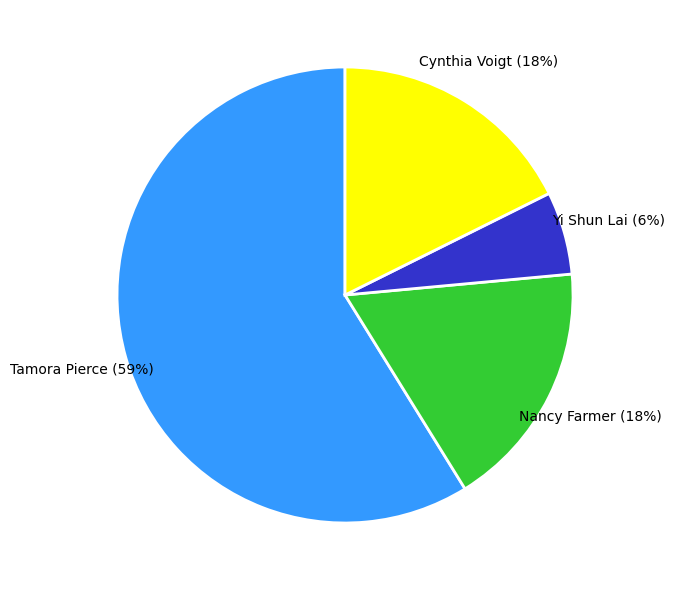

To the nearest percent, what is the average slice percentage?

25%